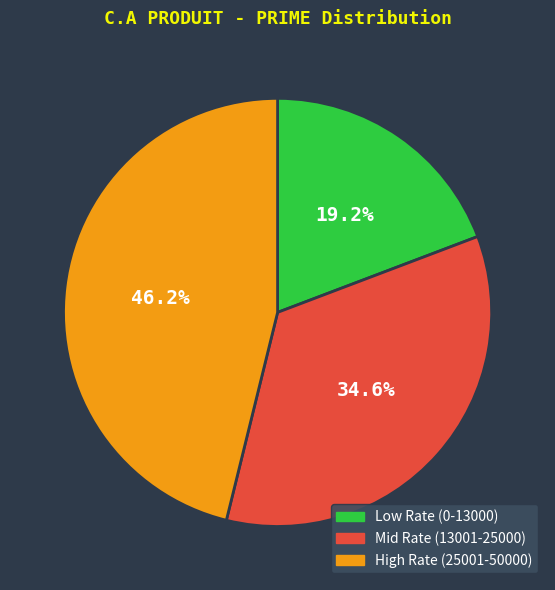

Is the sum of Mid Rate (13001-25000) and Low Rate (0-13000) greater than half?

Yes